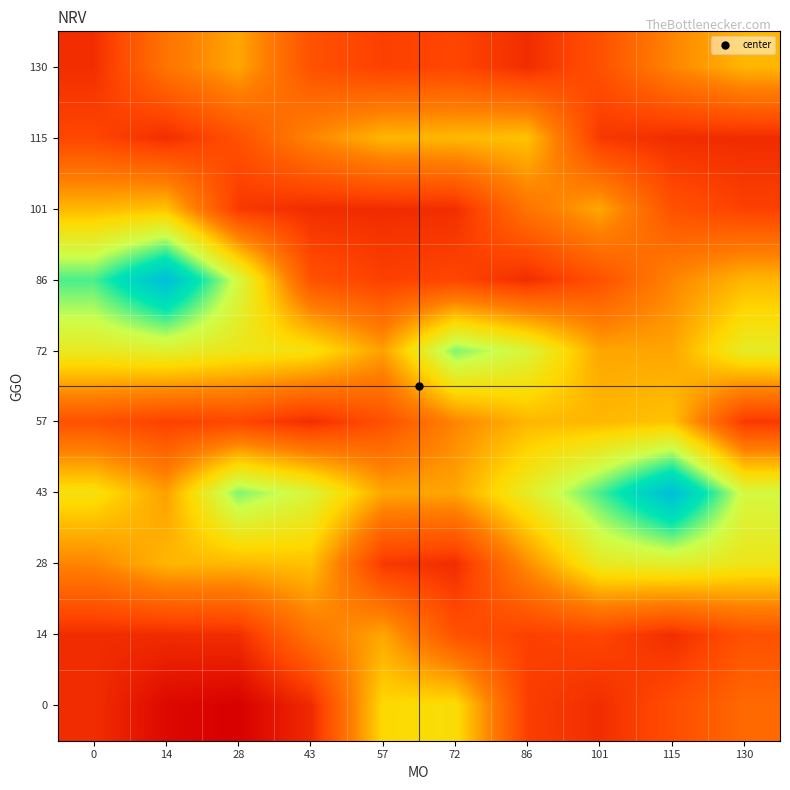

What is the minimum value shown in the chart?

-203